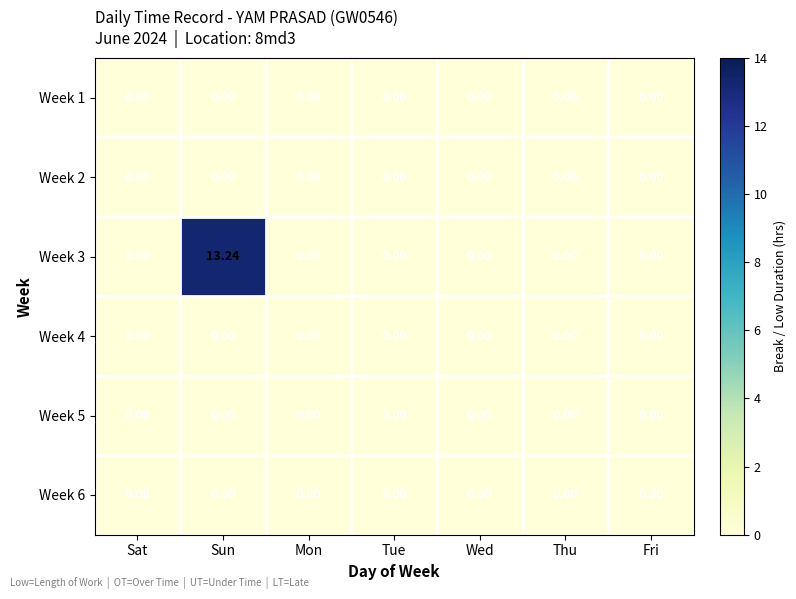

At which category is the sum across all series the highest?

Sun